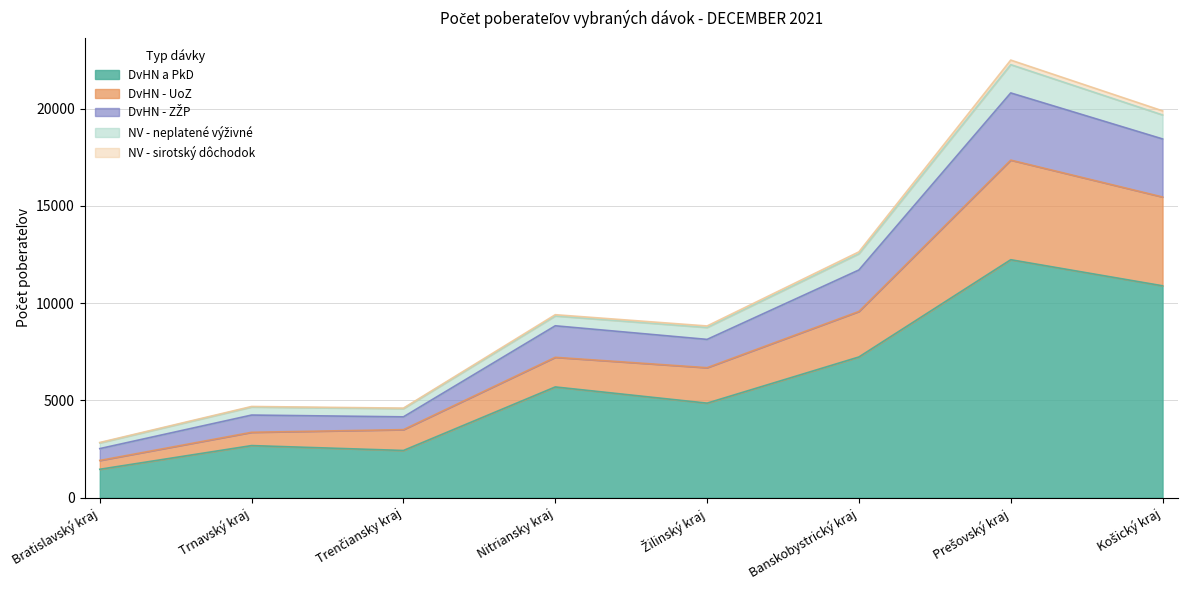

In NV - neplatené výživné, how many points are higher than both neighbors (excluding endpoints)?

3